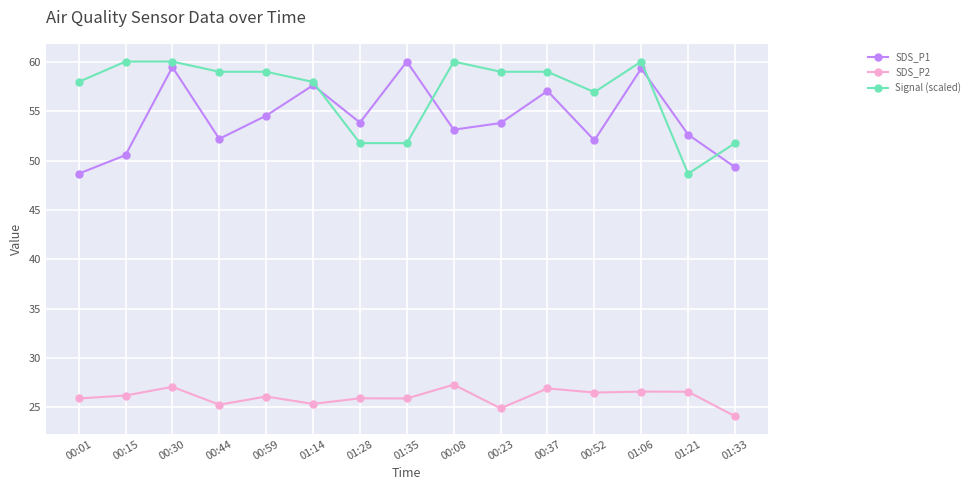

The value of SDS_P2 at 00:23 is 11.9. True or false?

False